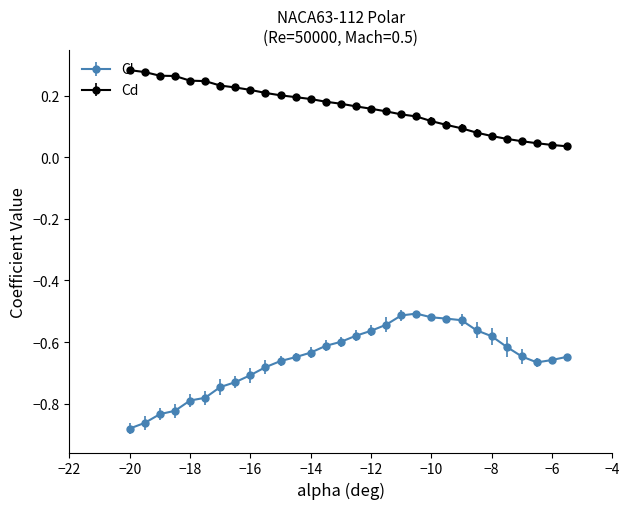

Rank the series by their average value, from lowest to highest.

Cl, Cd